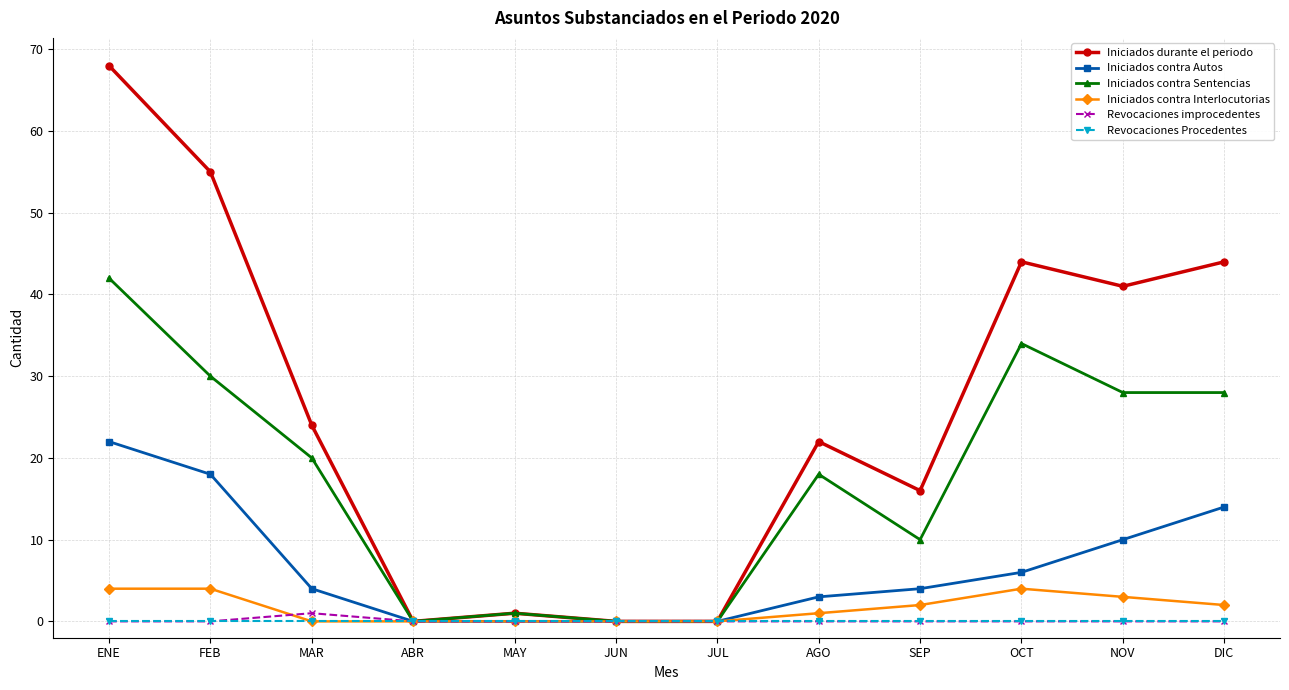

Is the value of Iniciados durante el periodo at FEB greater than the value of Iniciados contra Interlocutorias at AGO?

Yes